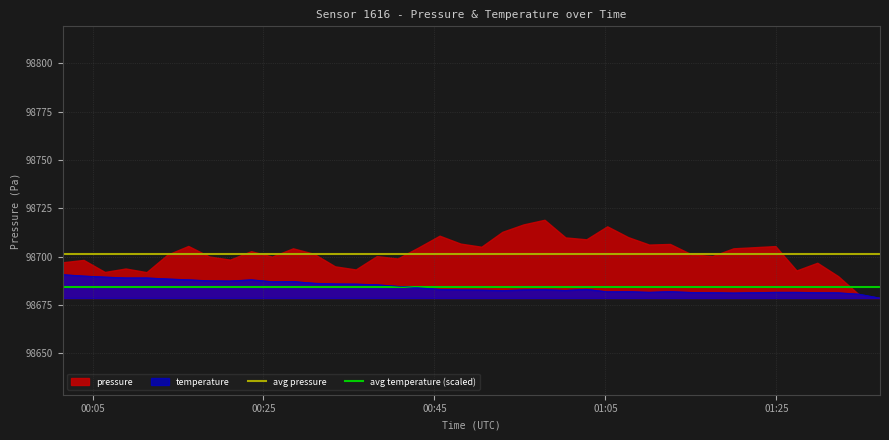

What is the highest value of the temperature series?

98690.8